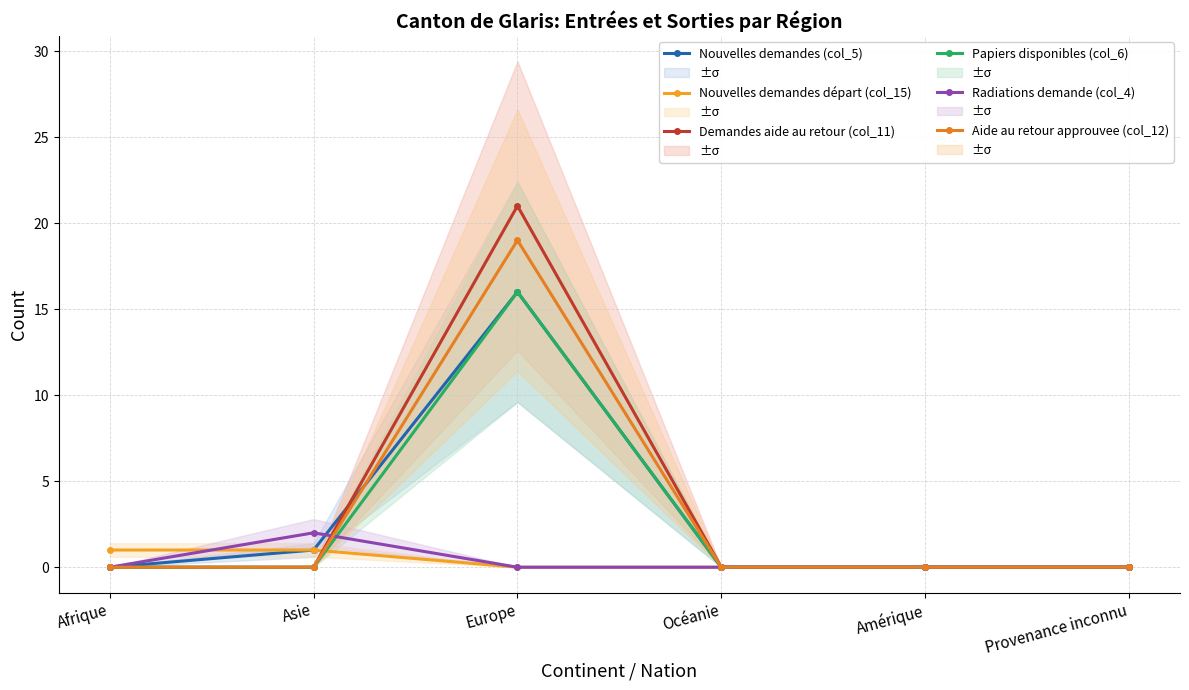

At which label does Aide au retour approuvee (col_12) reach its peak?

Europe